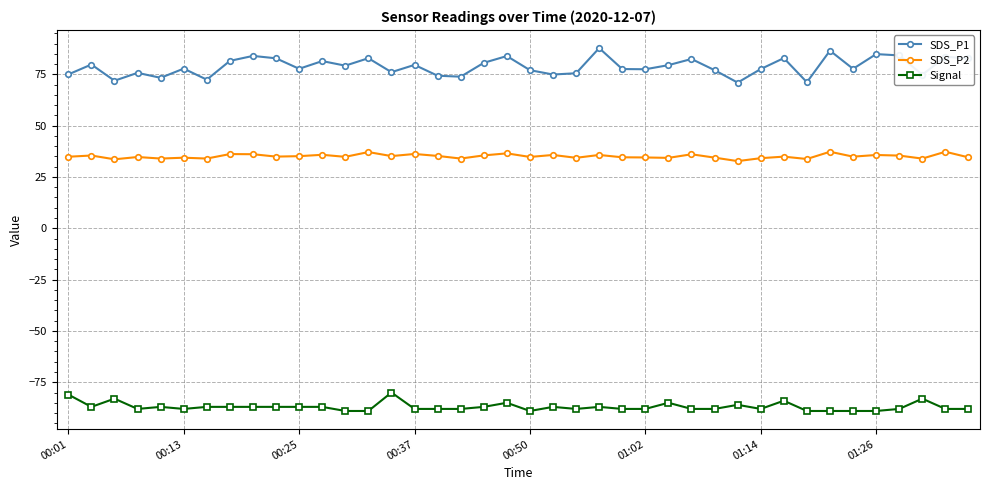

True or false: Signal and SDS_P2 intersect in this chart.

False